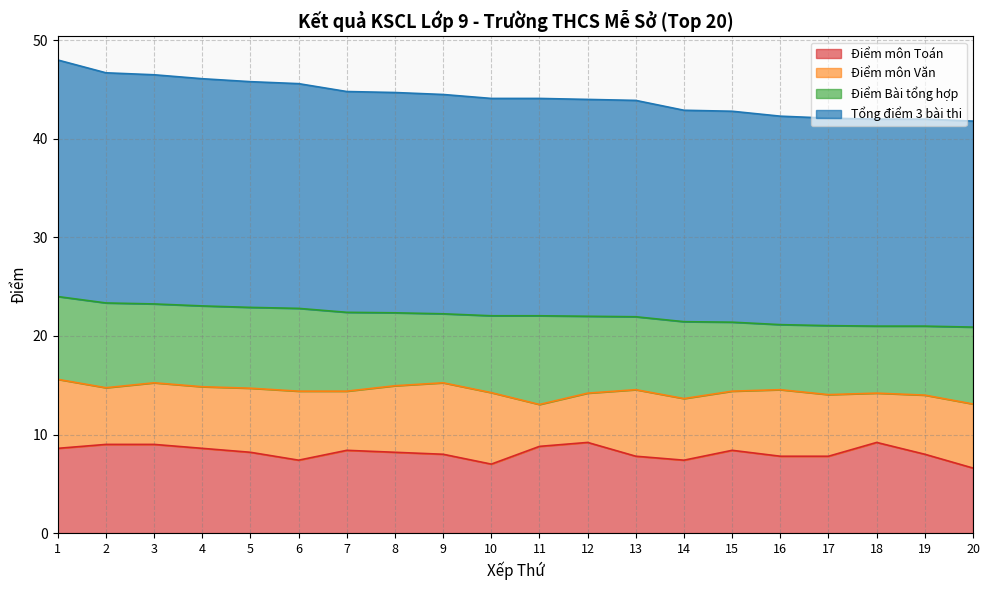

The value of Điểm môn Toán at 13 is 12.1. True or false?

False